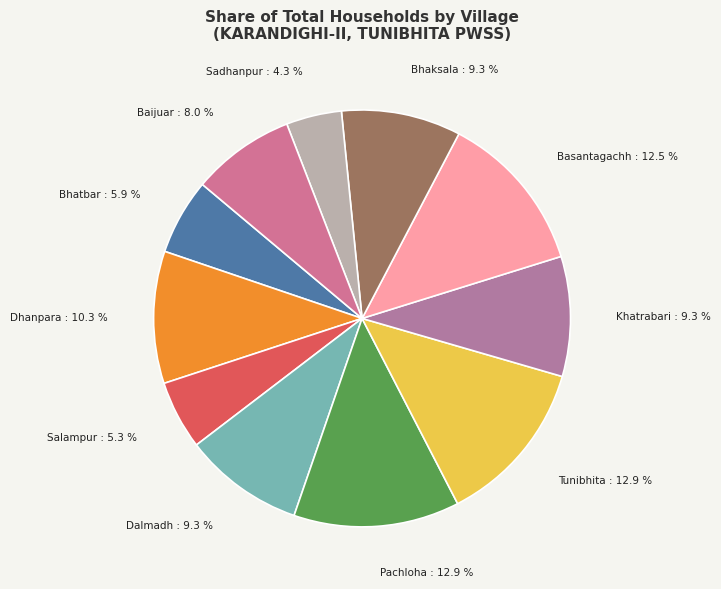

How much of the chart is everything except Tunibhita?

87.1%